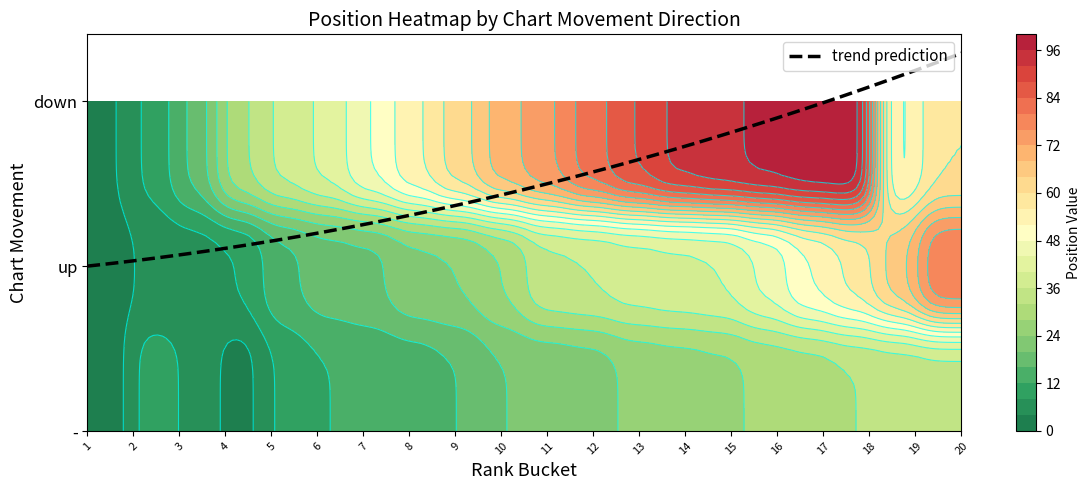

What is the minimum value shown in the chart?

1